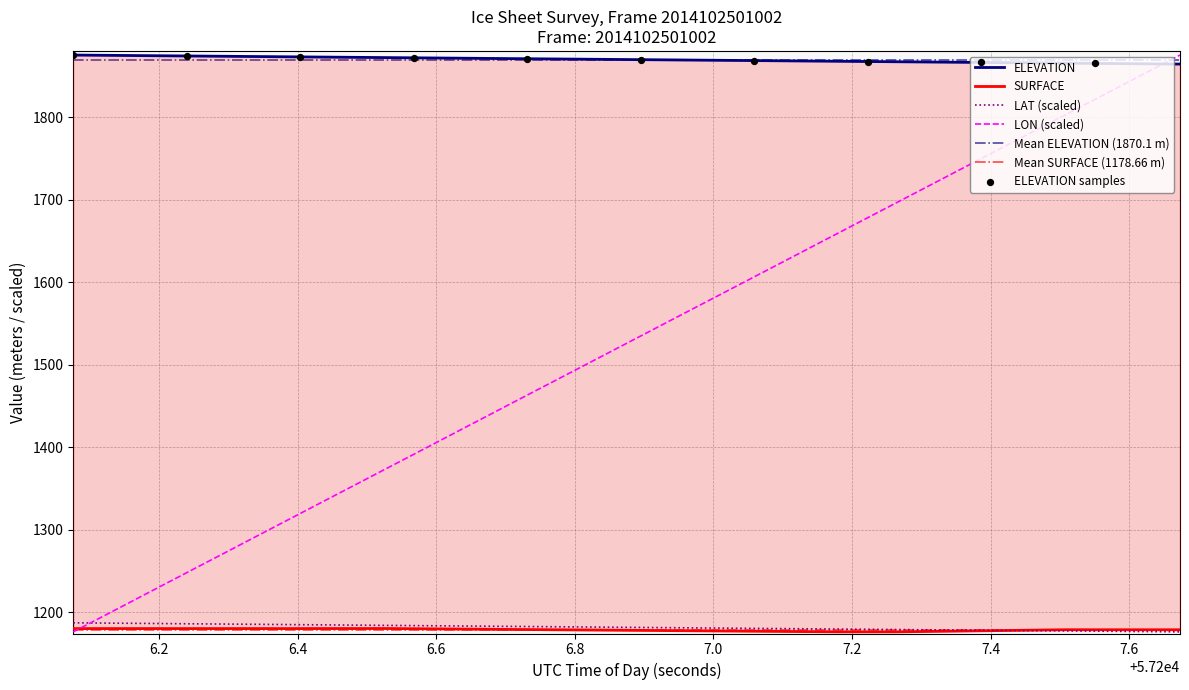

Which series contains the highest Y value?

ELEVATION